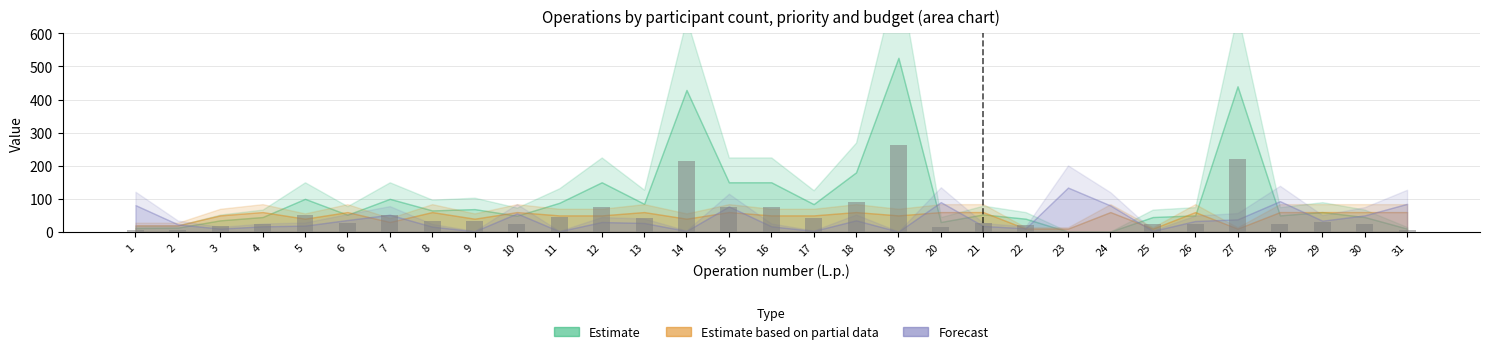

The chart shows a value of 26.5 at 21. True or false?

True